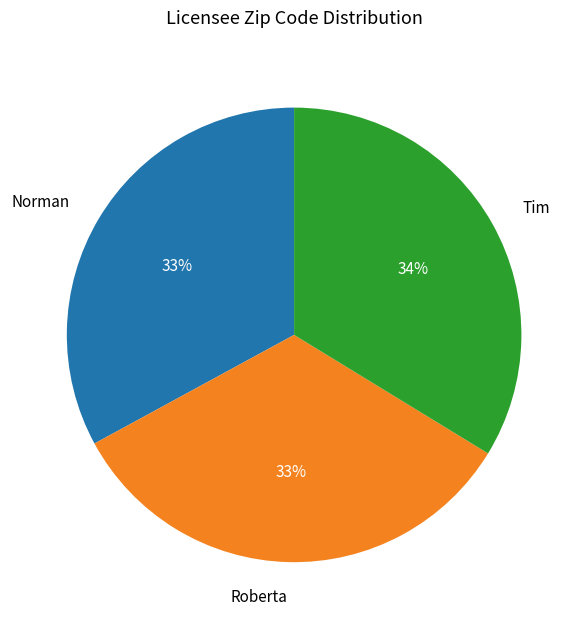

Is the sum of Norman and Tim greater than half?

Yes